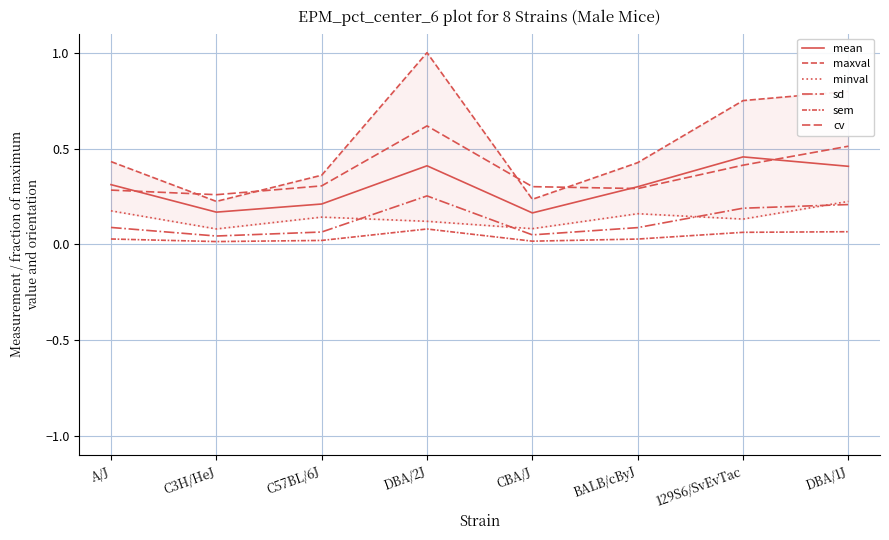

What are all the series names shown in the legend?

mean, maxval, minval, sd, sem, cv